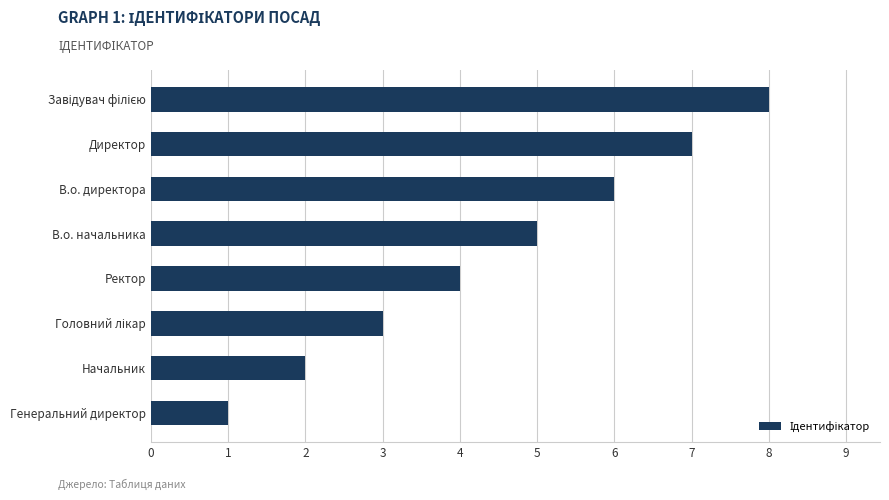

What is the difference between the maximum and second lowest values?

6